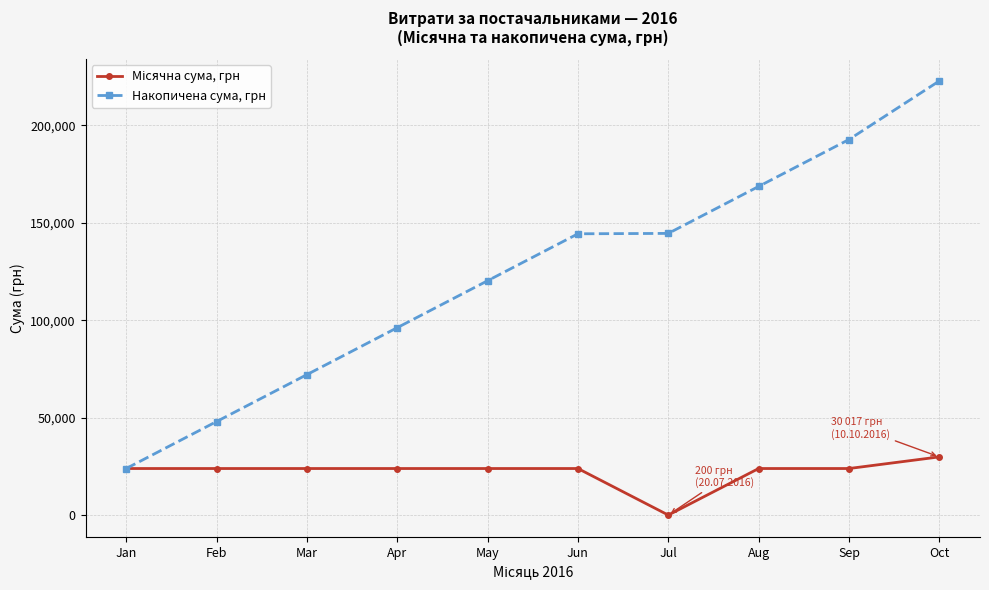

Where is Накопичена сума, грн nearest to the value 123361?

May